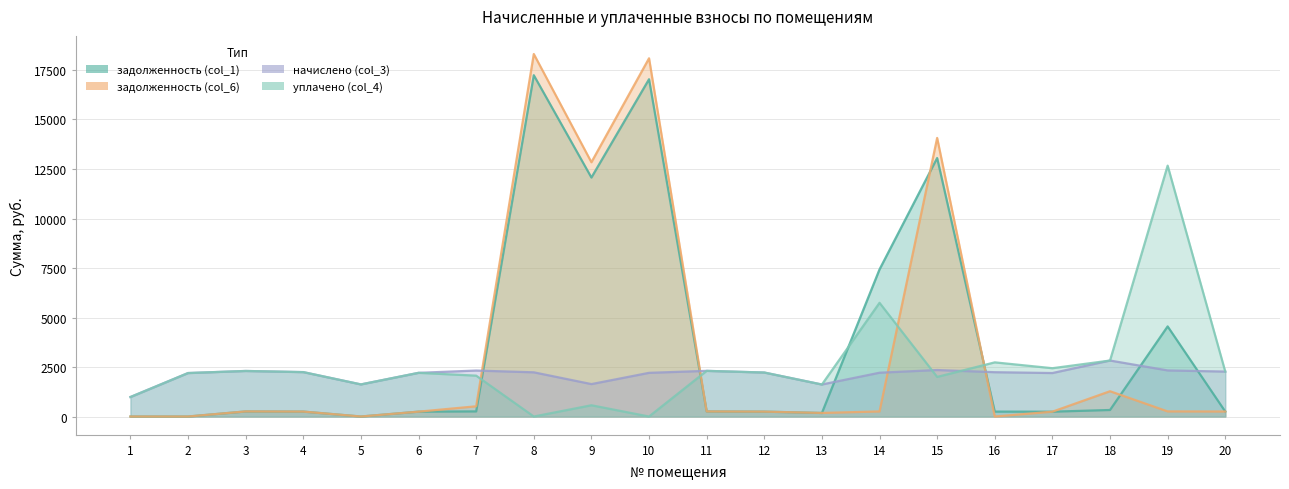

Which category has the highest value across all series?

8